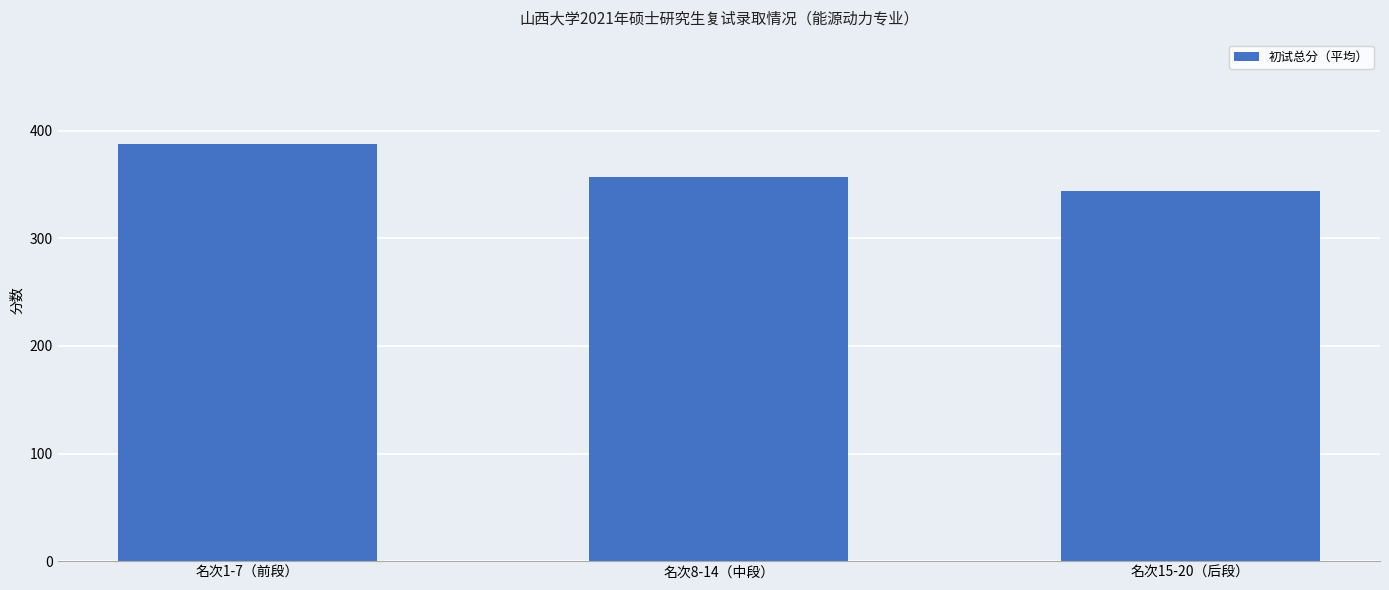

Does the chart contain stacked bars?

No